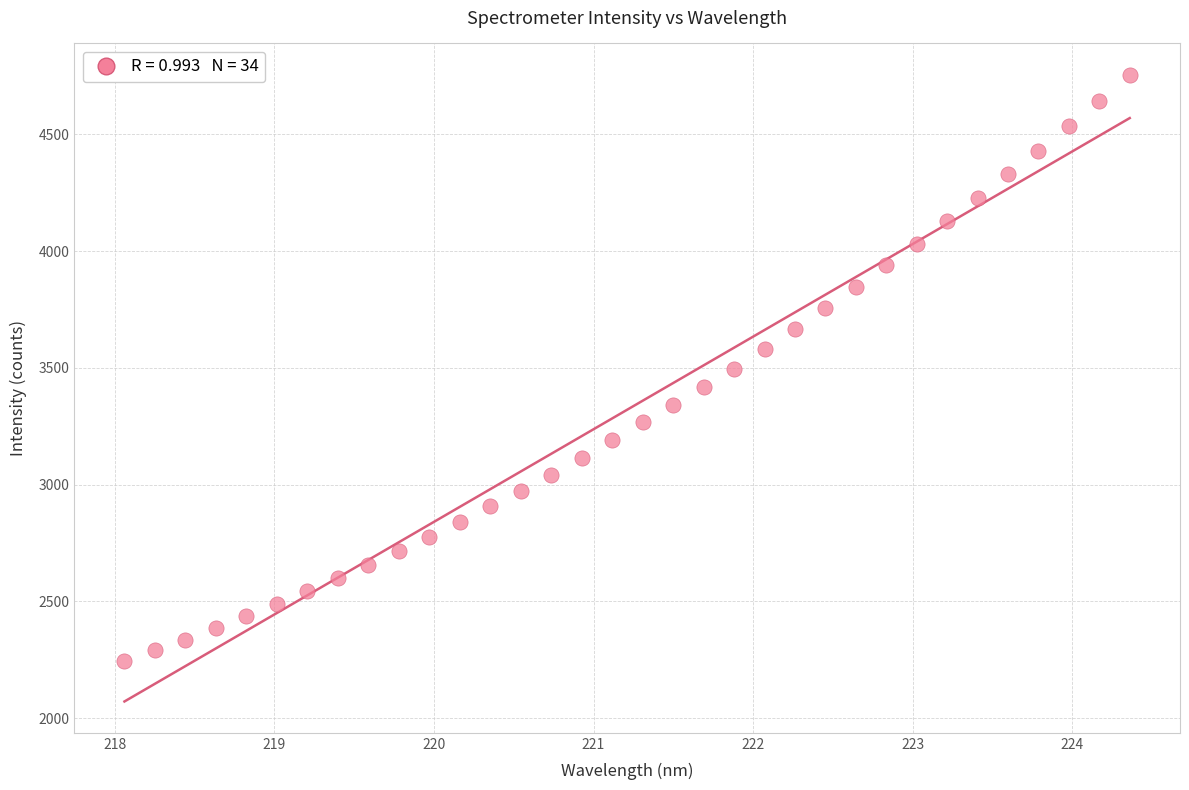

What is the range of Y values (max minus min)?

2511.8